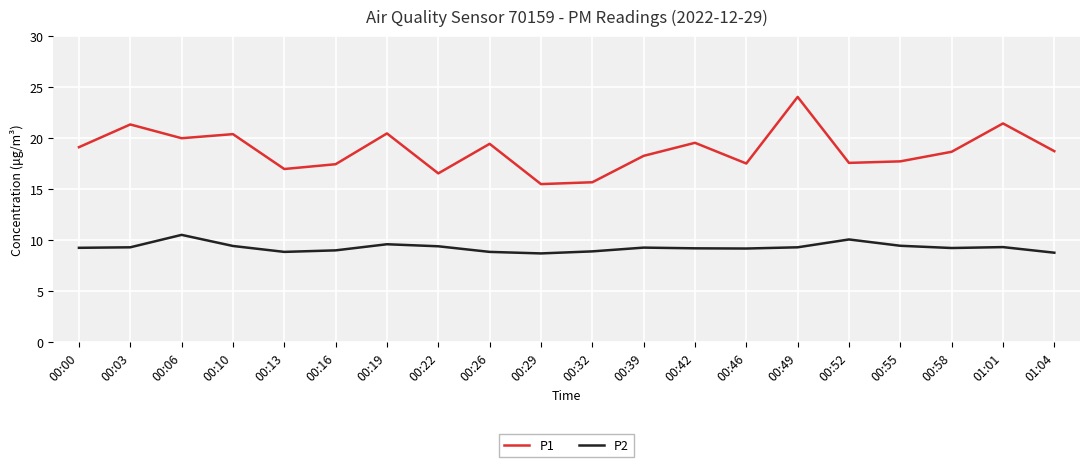

List the series in order of their peak value, highest first.

P1, P2